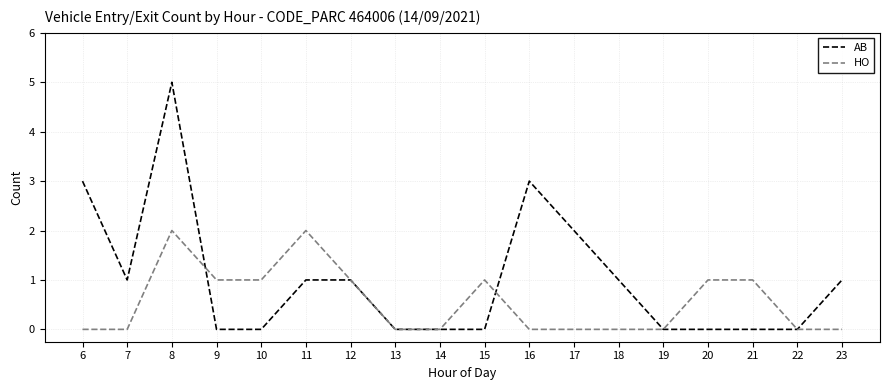

Is the value of AB at 6 greater than the value of HO at 14?

Yes